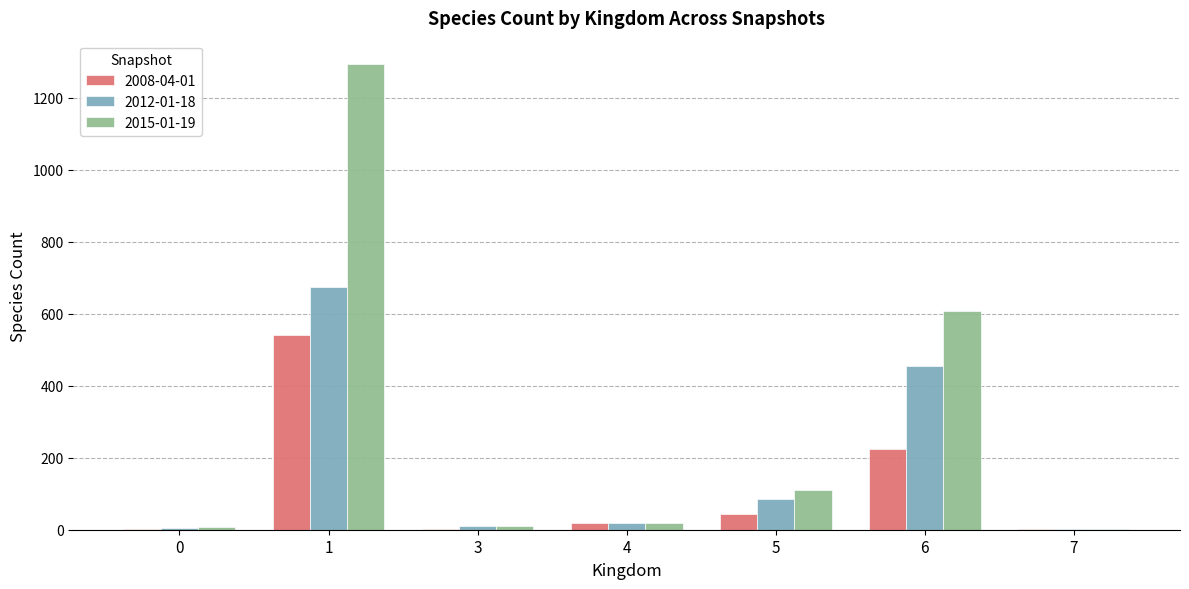

What is the maximum value shown in the chart?

1294